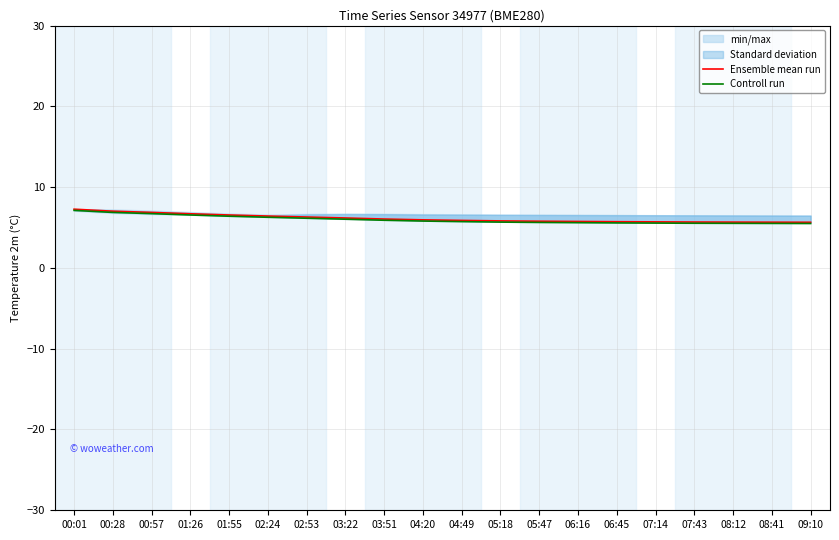

Reading right to left, extract all data points from this chart.

Ensemble mean run: 09:10=5.7	08:41=5.7	08:12=5.7	07:43=5.7	07:14=5.7	06:45=5.7	06:16=5.8	05:47=5.8	05:18=5.8	04:49=5.9	04:20=6.0	03:51=6.0	03:22=6.2	02:53=6.3	02:24=6.4	01:55=6.5	01:26=6.7	00:57=6.9	00:28=7.0	00:01=7.3
Controll run: 09:10=5.5	08:41=5.5	08:12=5.5	07:43=5.5	07:14=5.5	06:45=5.6	06:16=5.6	05:47=5.6	05:18=5.7	04:49=5.7	04:20=5.8	03:51=5.9	03:22=6.0	02:53=6.1	02:24=6.3	01:55=6.4	01:26=6.5	00:57=6.7	00:28=6.9	00:01=7.1